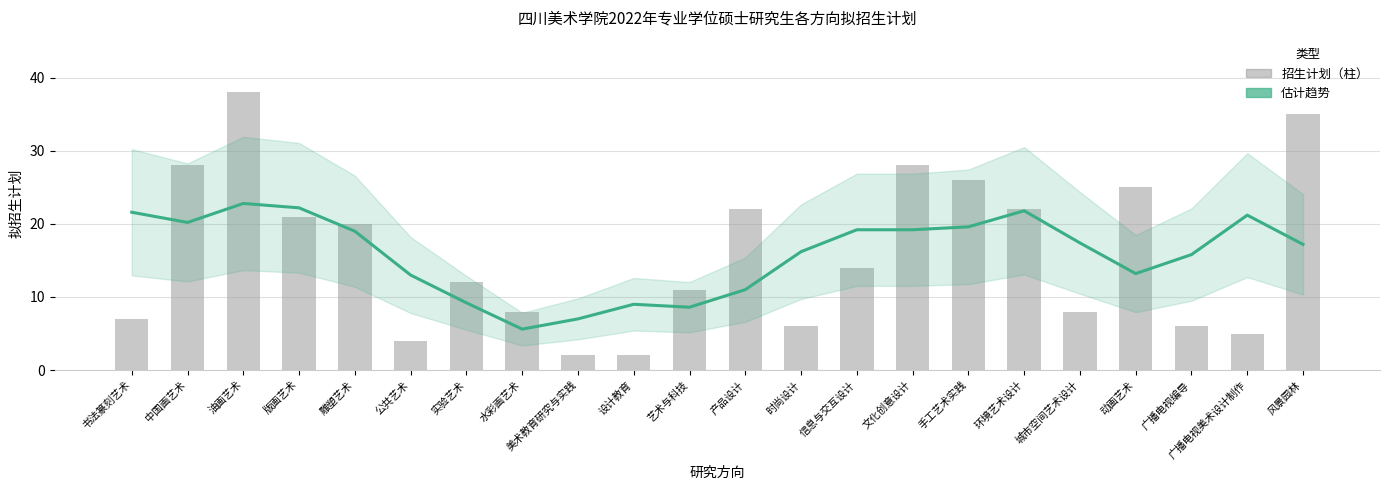

What is the sum of the 招生计划 values at 时尚设计 and 风景园林?

41.0